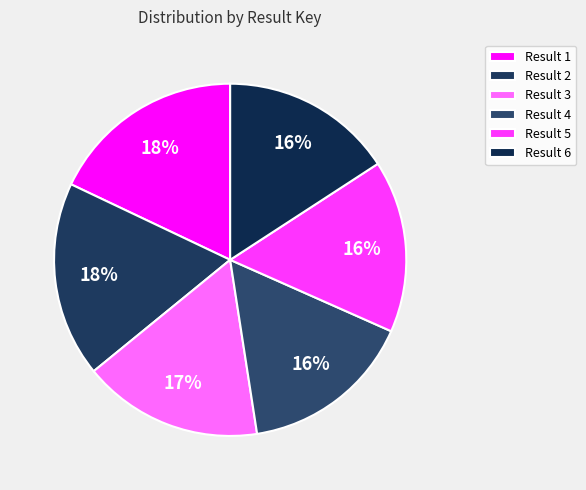

Approximately how many times larger is the value at Result 4 compared to Result 6?

1.0